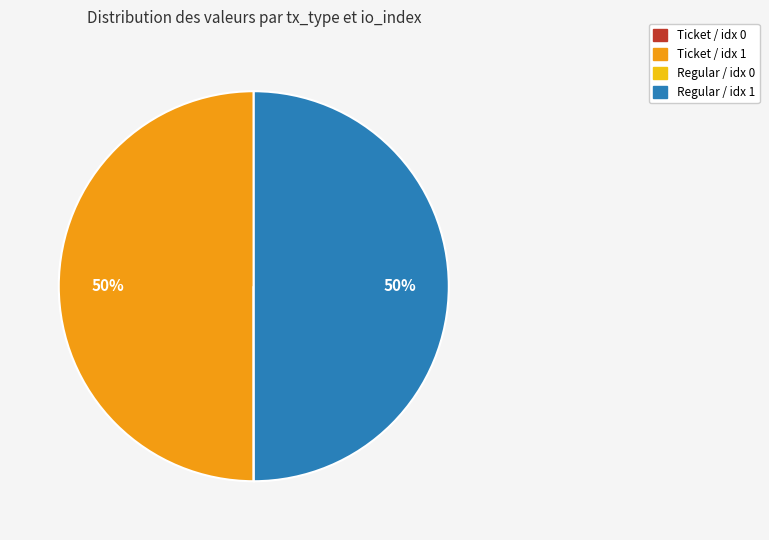

To the nearest percent, what is the average slice percentage?

25%